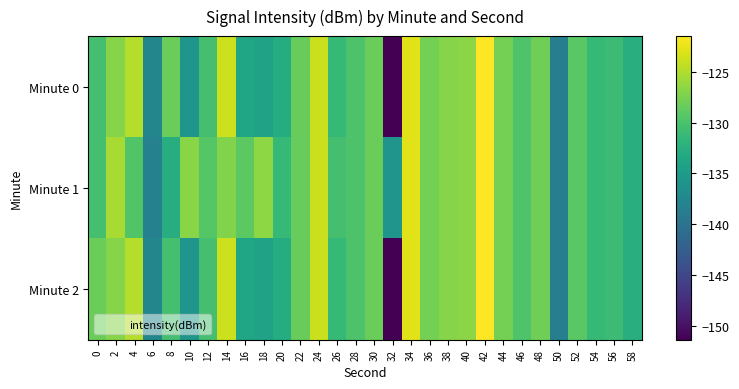

Between 20 and 2, which is larger?

2